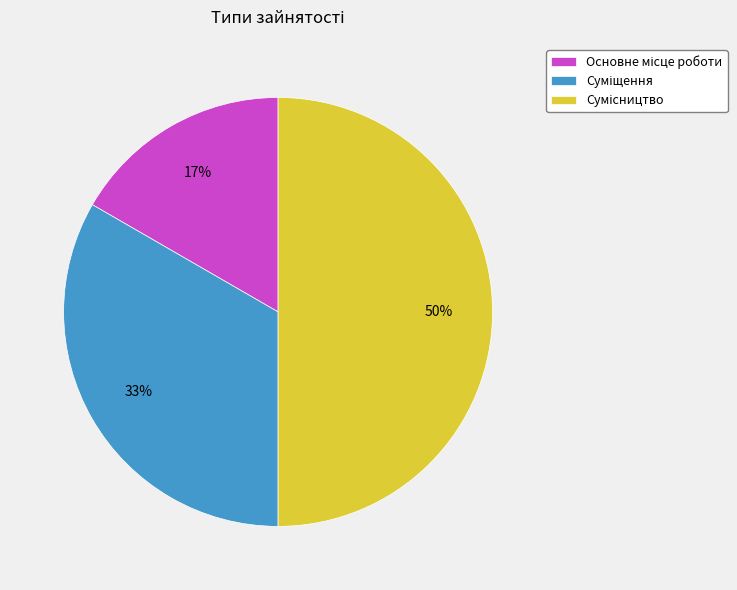

To the nearest percent, what is the difference between the largest and smallest slice percentages?

33%